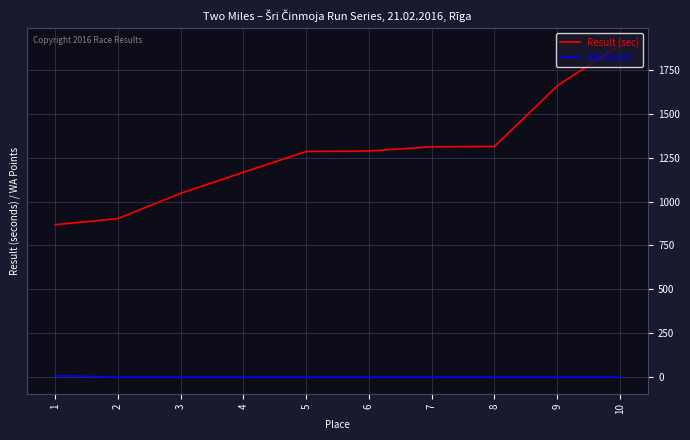

What is the maximum value shown in the chart?

1893